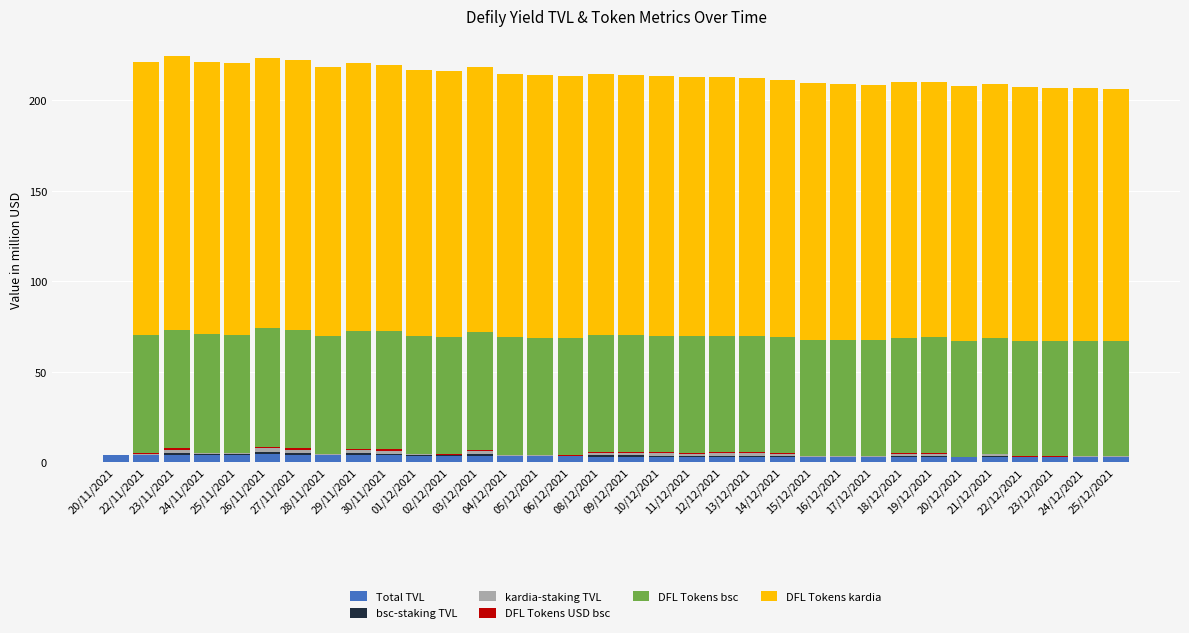

How many distinct data groups are displayed?

6